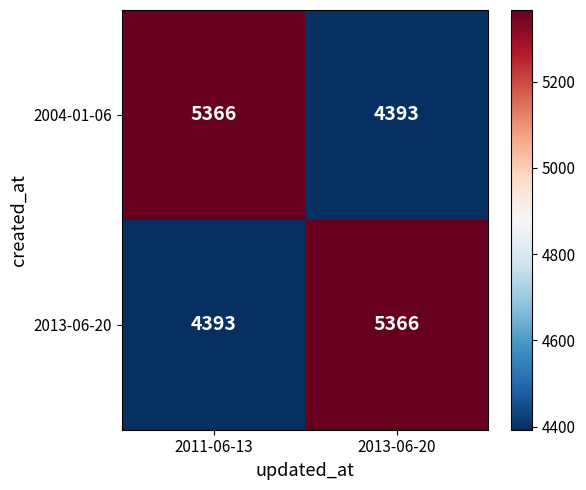

What is the difference between the highest and lowest values at 2011-06-13?

973